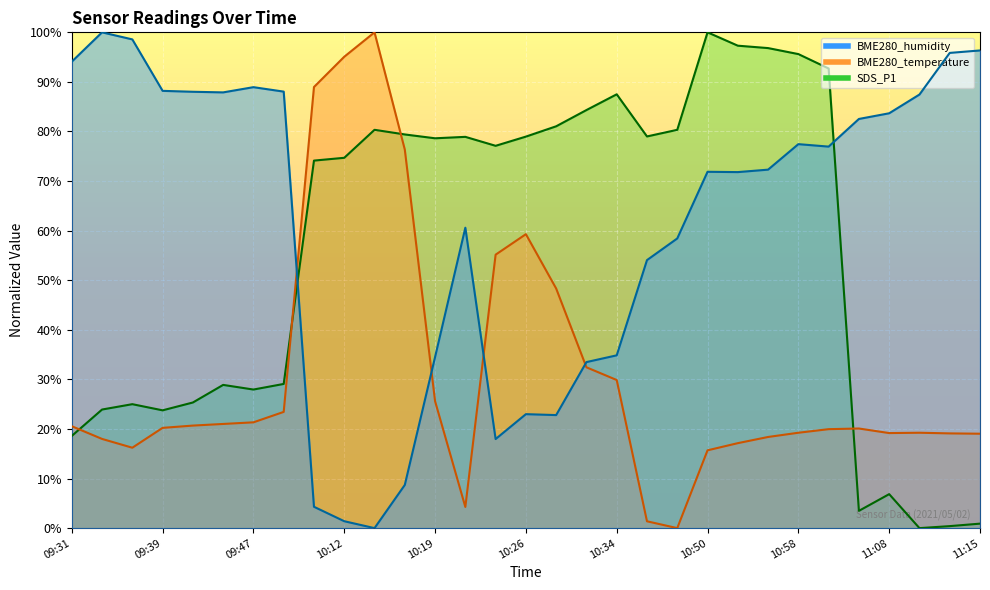

How many data points in BME280_temperature are above 20?

17